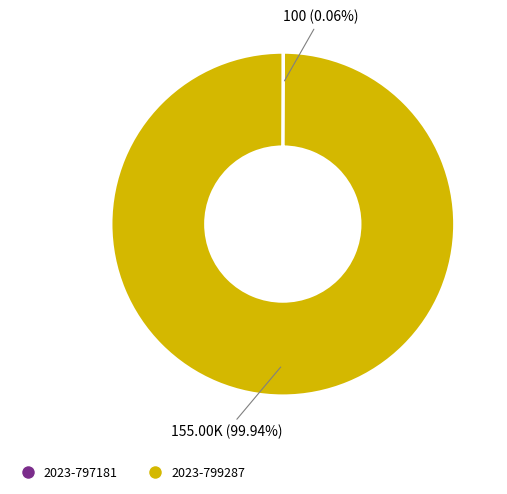

What is the largest slice in the pie chart?

2023-799287